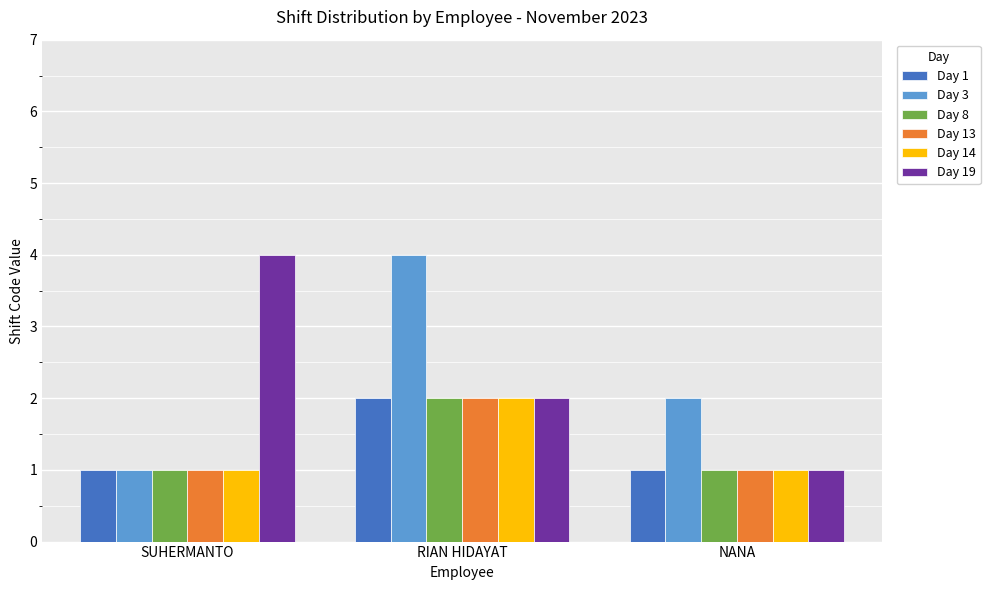

Rank the categories by Day 3 value from lowest to highest.

SUHERMANTO, NANA, RIAN HIDAYAT